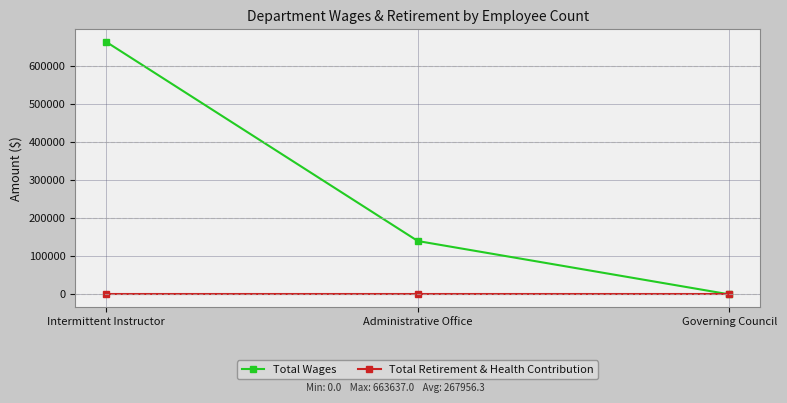

The value of Total Wages at Administrative Office is 140232. True or false?

True